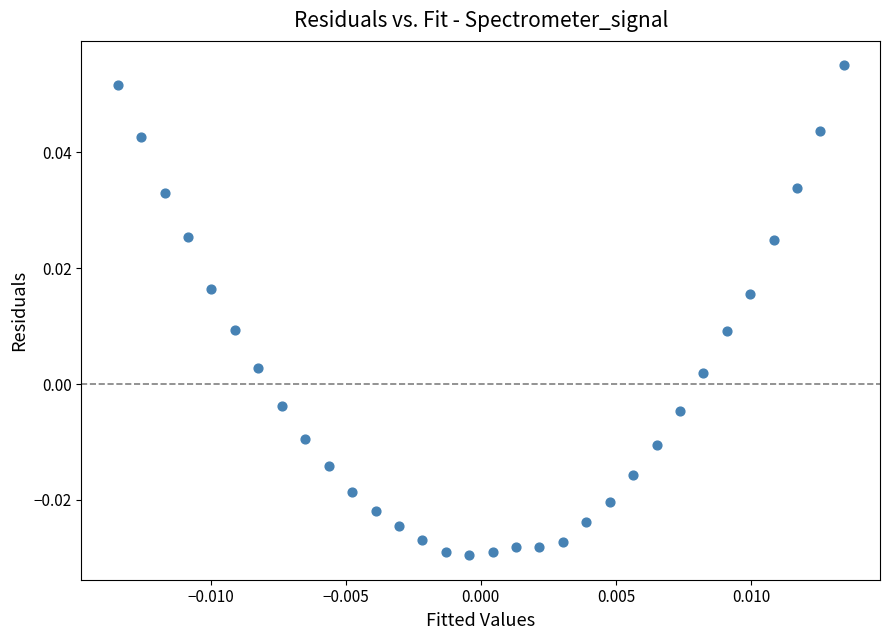

Count the number of points in this scatter plot.

32